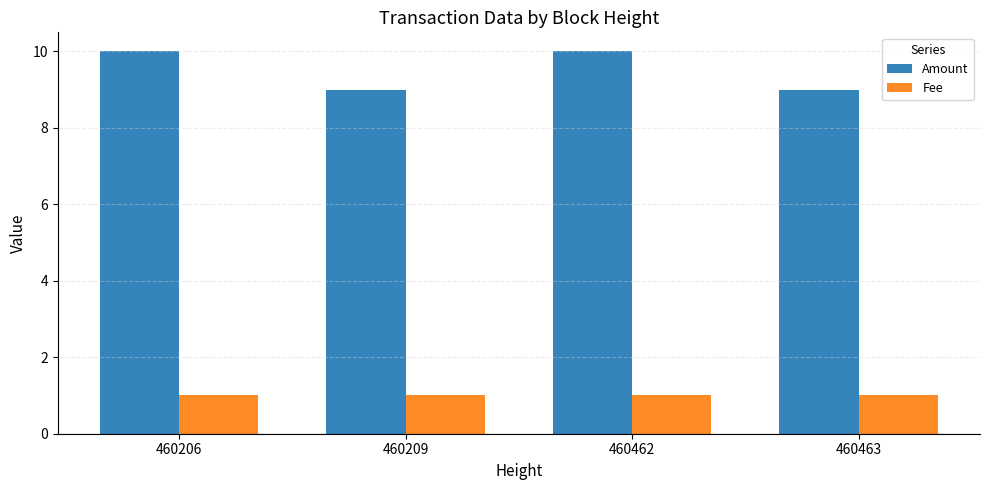

How many bars are there in total?

8